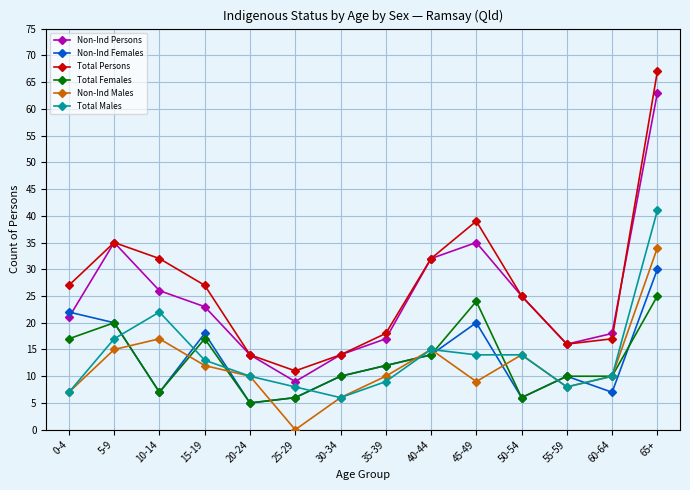

What is the difference between the Non-Ind Males values at 60-64 and 40-44?

5